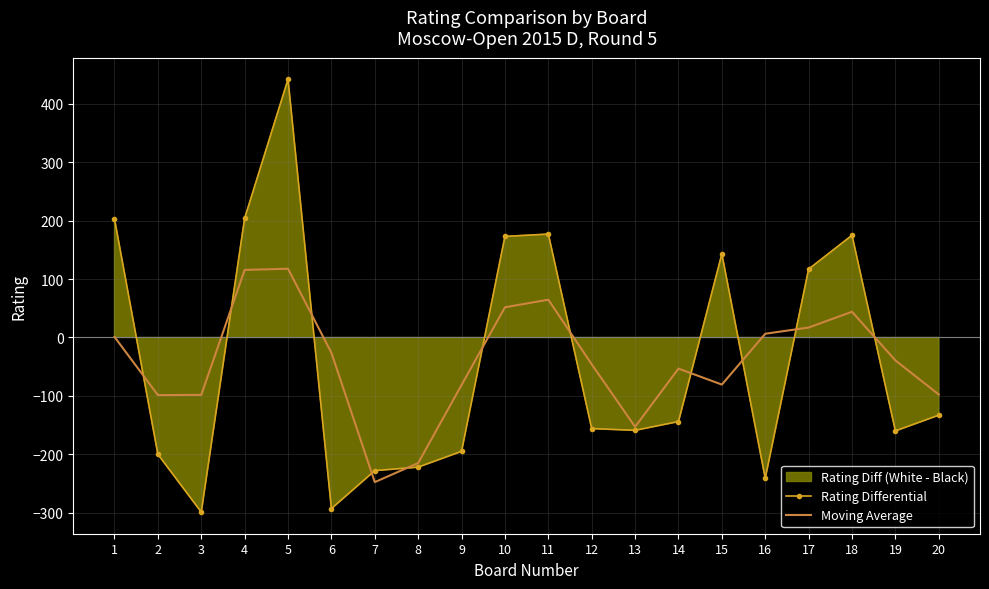

What is the value of the Rating Differential point at the 16th from the left?

-241.0